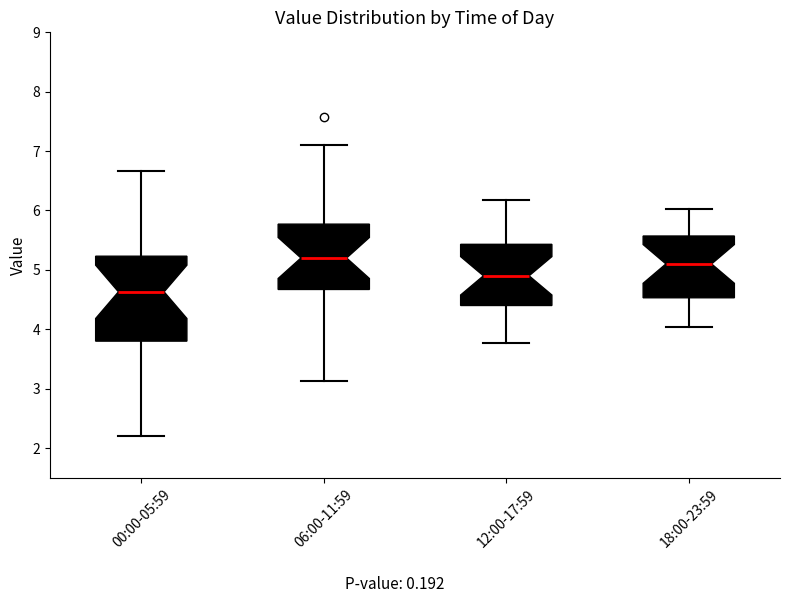

Reading left to right, transcribe this box plot: for each box, give where its median line is, the range the box spans, and where its two whiskers end, as read against the y-axis. The values are not printed on the chart, so give them approximately, as read against the axis.

00:00-05:59: median 4.6, box 3.8 to 5.2, whiskers 2.2 to 6.7
06:00-11:59: median 5.2, box 4.7 to 5.8, whiskers 3.1 to 7.1
12:00-17:59: median 4.9, box 4.4 to 5.4, whiskers 3.8 to 6.2
18:00-23:59: median 5.1, box 4.5 to 5.6, whiskers 4.0 to 6.0